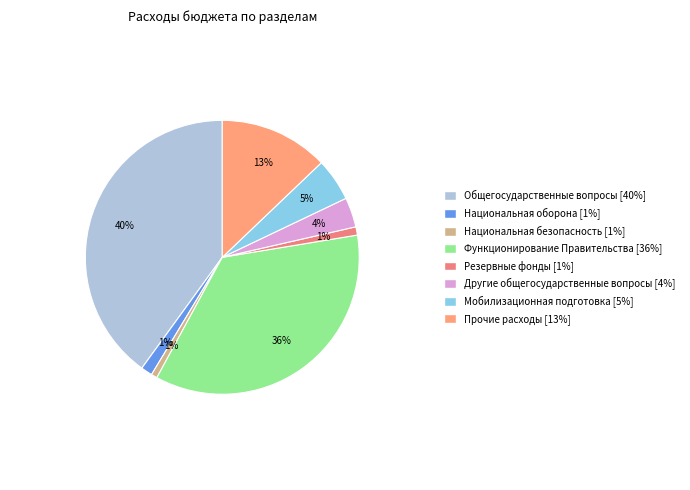

To the nearest percent, what is the combined percentage of Прочие расходы and Общегосударственные вопросы?

53%